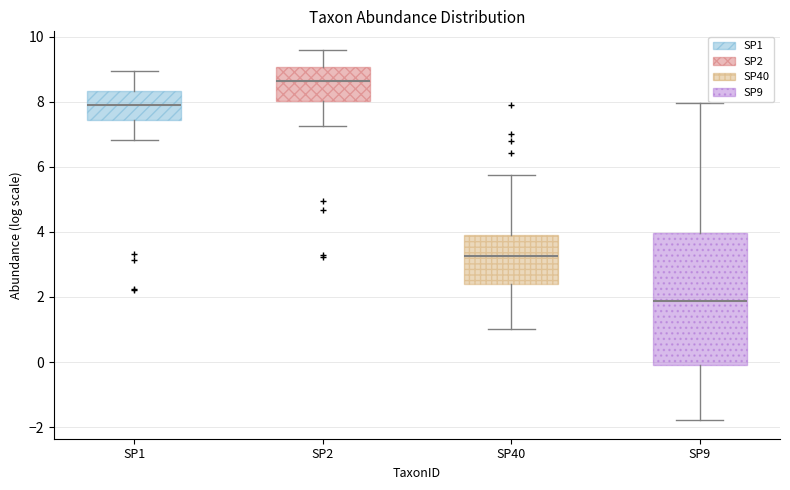

Reading left to right, read every box against the y-axis: the position of its median line, the range the box covers, and the ends of its whiskers. The values are not printed on the chart, so give them approximately, as read against the axis.

SP1: median 8.0, box 7.4 to 8.4, whiskers 6.8 to 9.0
SP2: median 8.6, box 8.0 to 9.0, whiskers 7.2 to 9.6
SP40: median 3.2, box 2.4 to 4.0, whiskers 1.0 to 5.8
SP9: median 1.8, box 0.0 to 4.0, whiskers -1.8 to 8.0